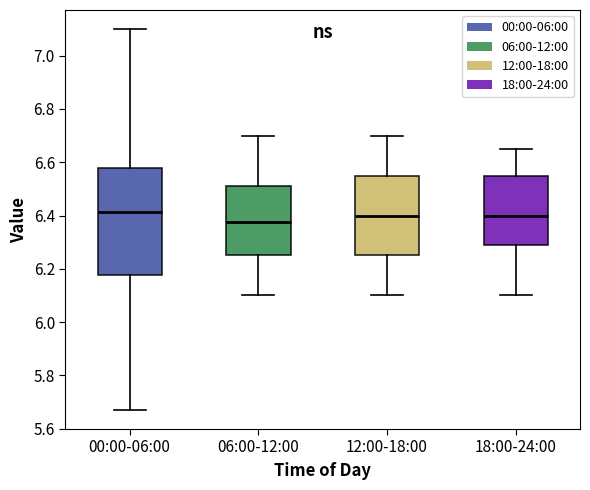

Reading left to right, transcribe this box plot: for each box, give where its median line is, the range the box spans, and where its two whiskers end, as read against the y-axis. The values are not printed on the chart, so give them approximately, as read against the axis.

00:00-06:00: median 6.42, box 6.18 to 6.58, whiskers 5.68 to 7.10
06:00-12:00: median 6.38, box 6.26 to 6.52, whiskers 6.10 to 6.70
12:00-18:00: median 6.40, box 6.26 to 6.56, whiskers 6.10 to 6.70
18:00-24:00: median 6.40, box 6.28 to 6.56, whiskers 6.10 to 6.66